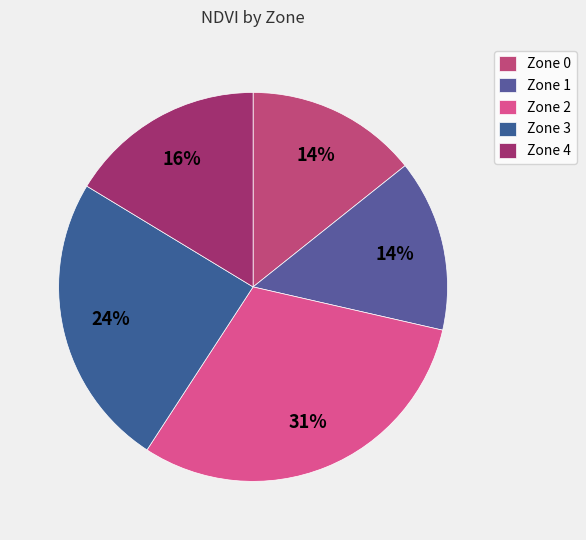

How many segments does this pie chart have?

5